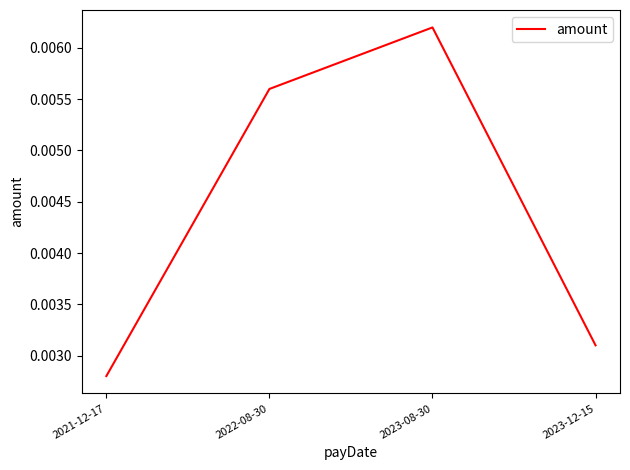

At which category does the chart reach its peak across all series?

2023-08-30